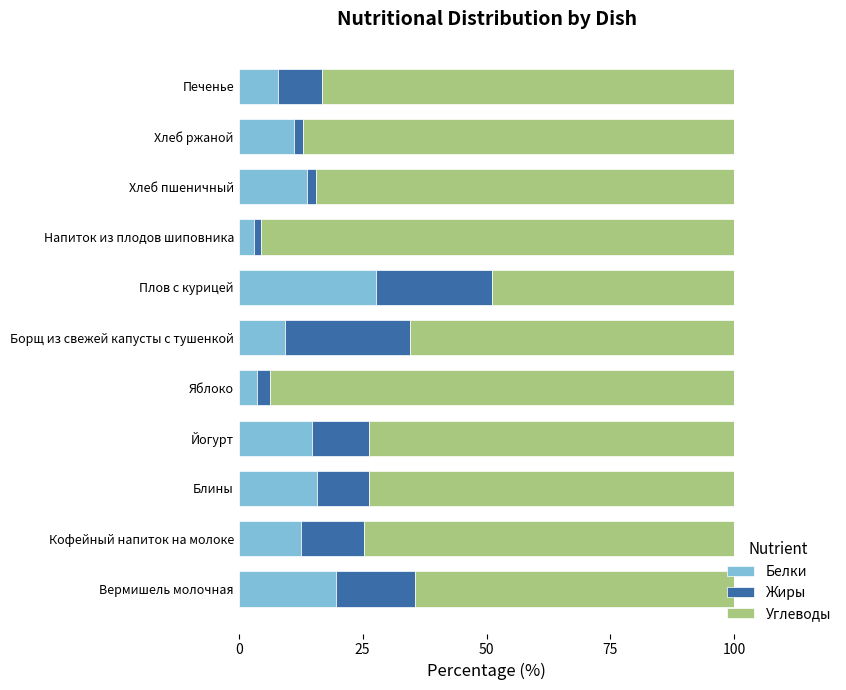

What is the difference between the second highest and minimum values in the Белки series?

16.5